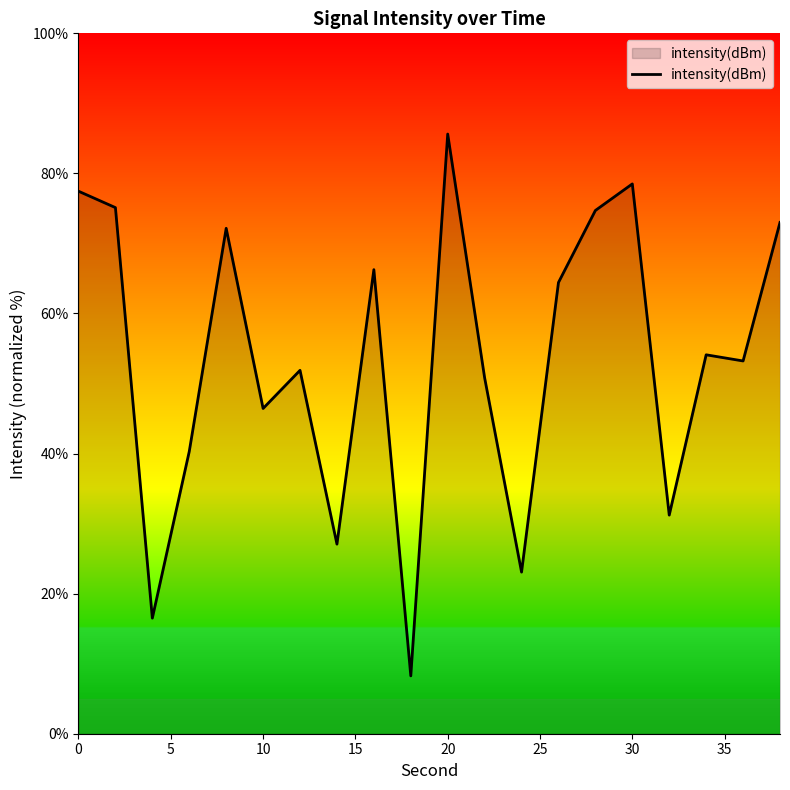

What is the minimum value shown in the chart?

8.3